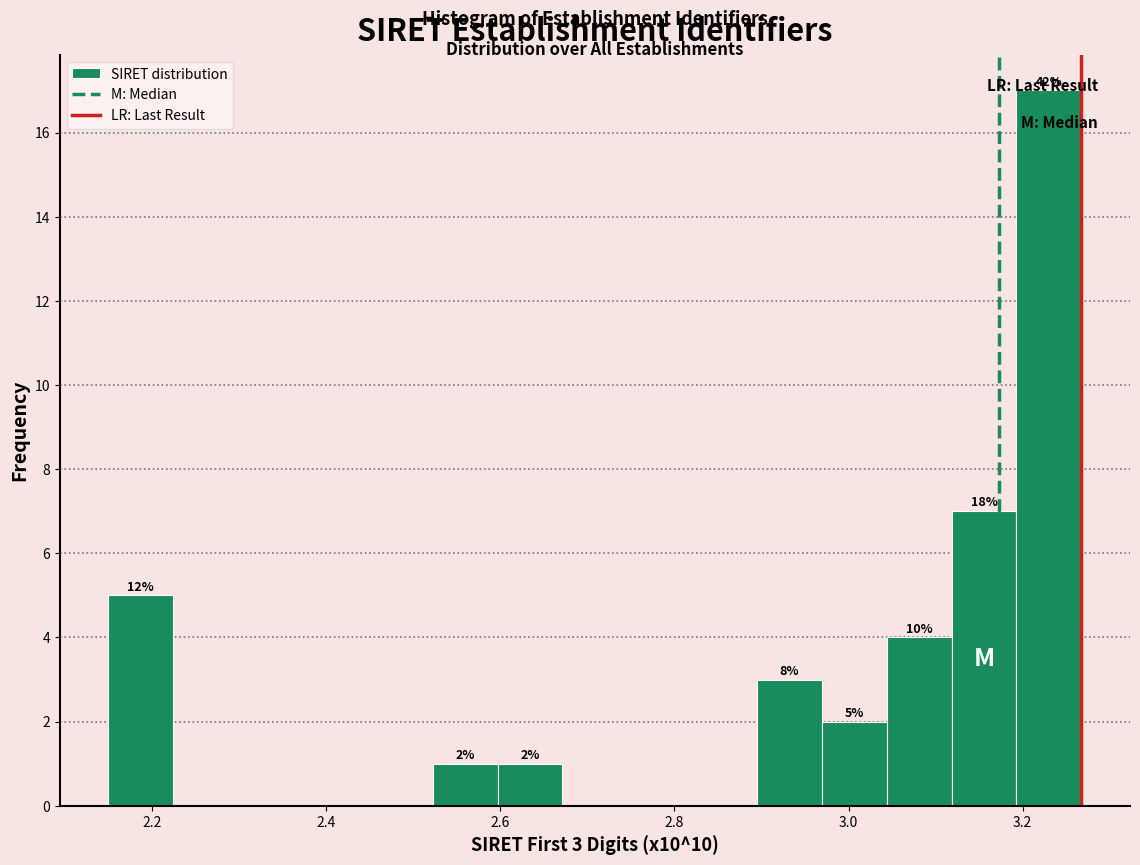

Read against the x-axis, roughly where is the centre of the tallest bar?

3.24